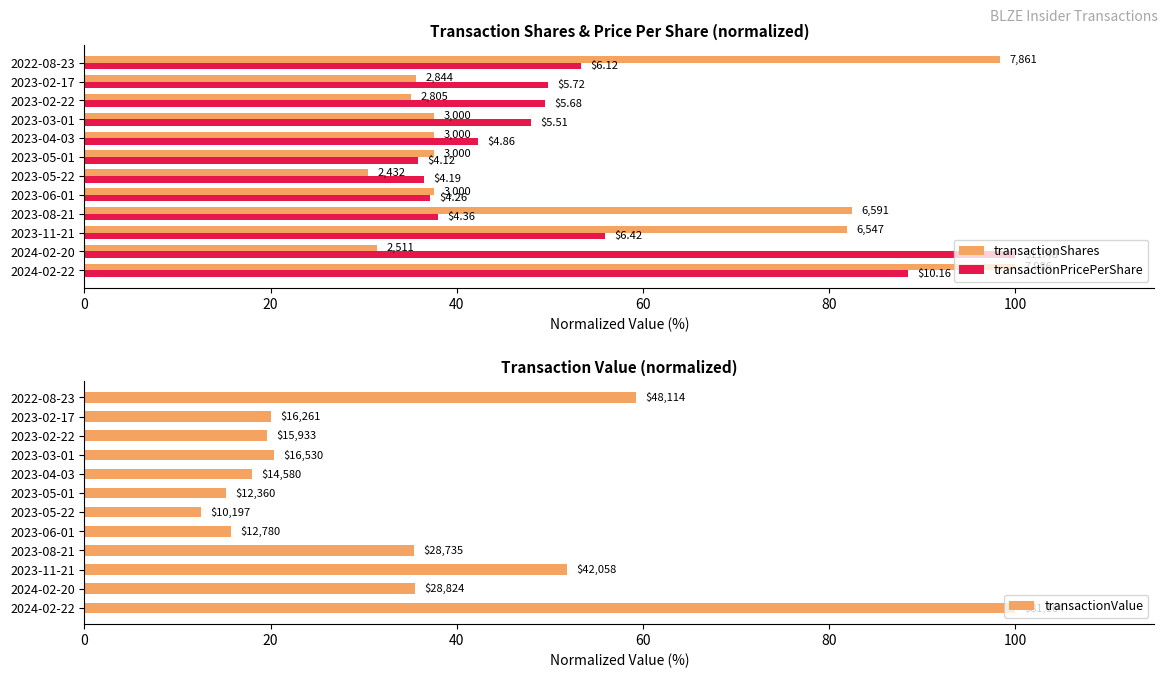

What is the maximum value for transactionShares?

100.0